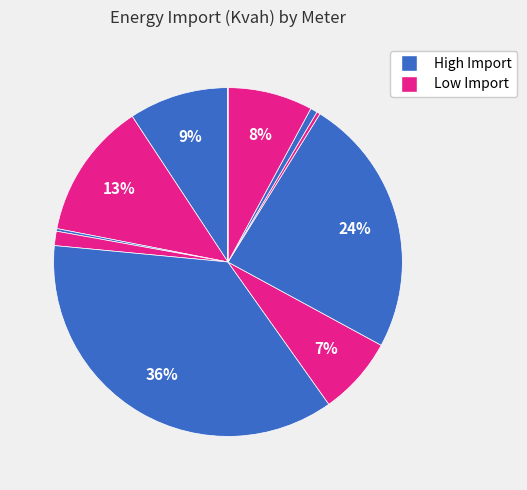

How many slices are in this pie chart?

11